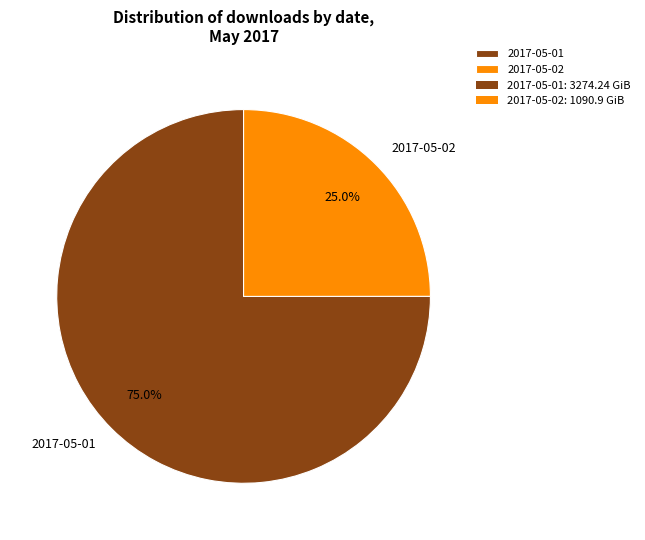

The 2017-05-02 slice represents 25% of the pie. True or false?

True